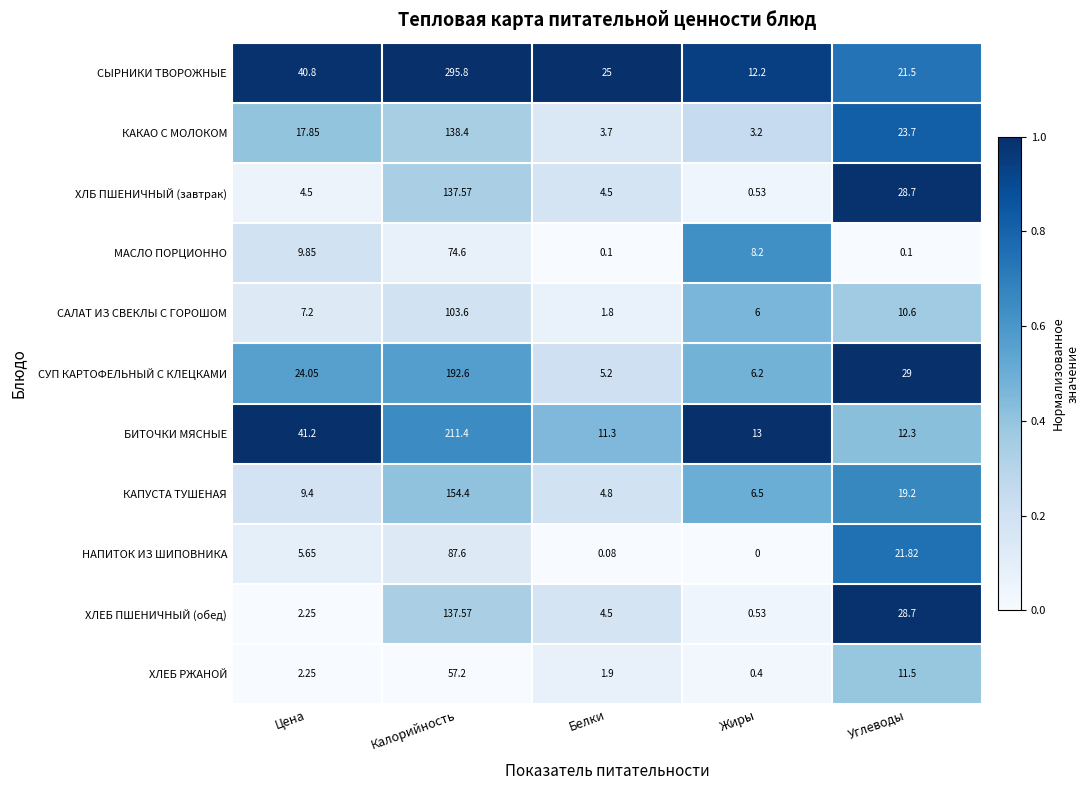

At which category is the sum across all series the highest?

Калорийность